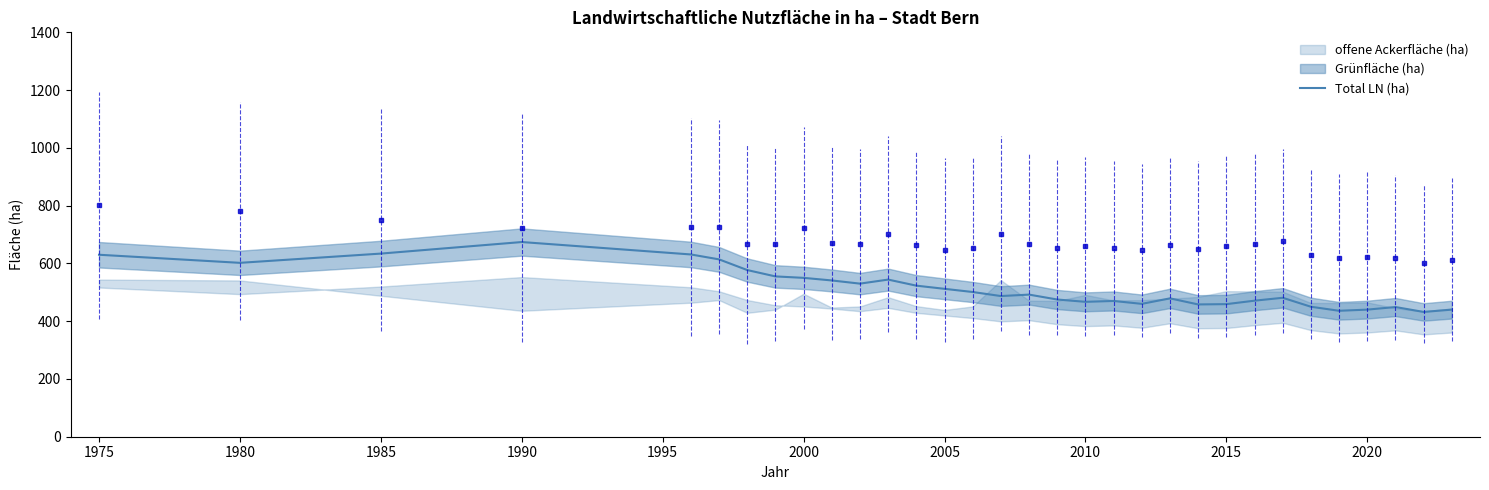

Count the number of values greater than 492.

15